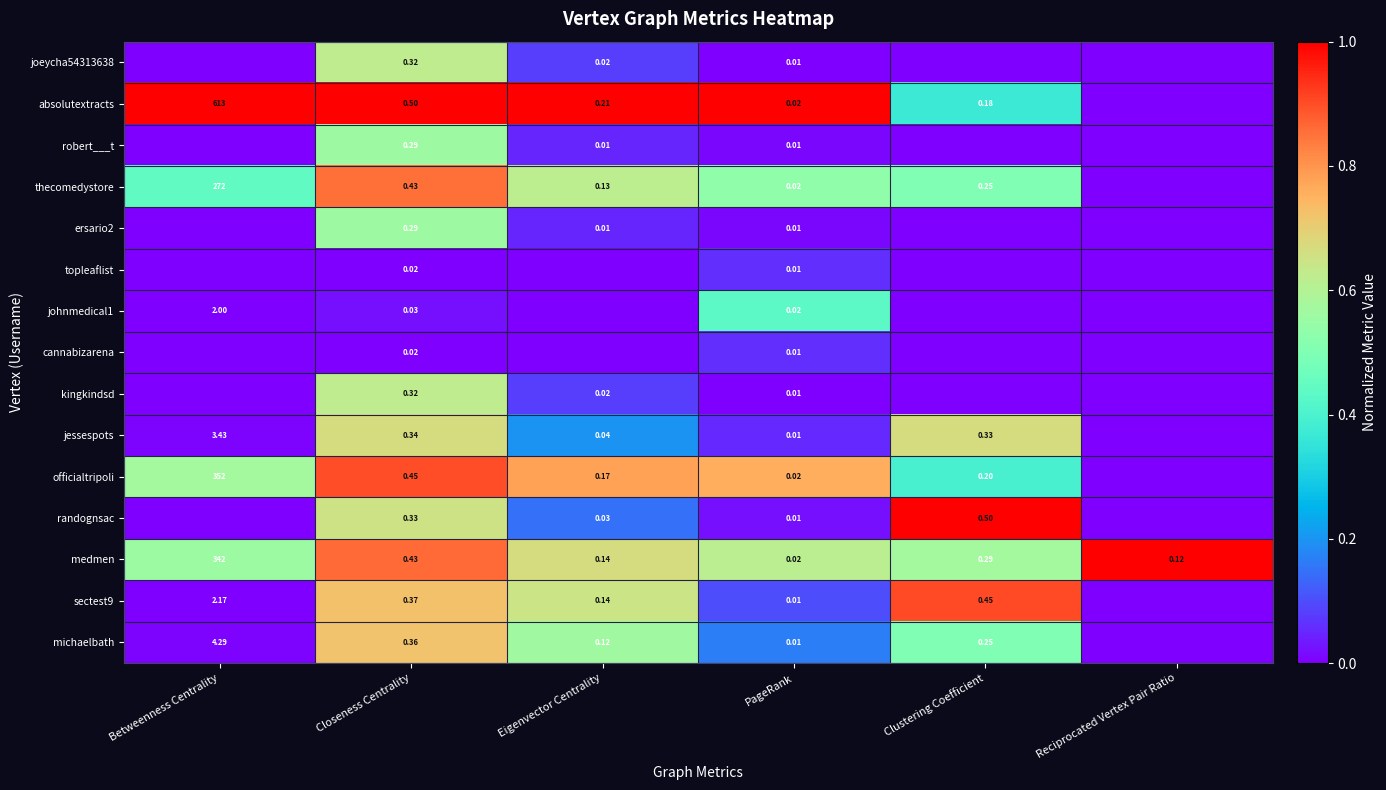

Which category has the highest value across all series?

Betweenness Centrality